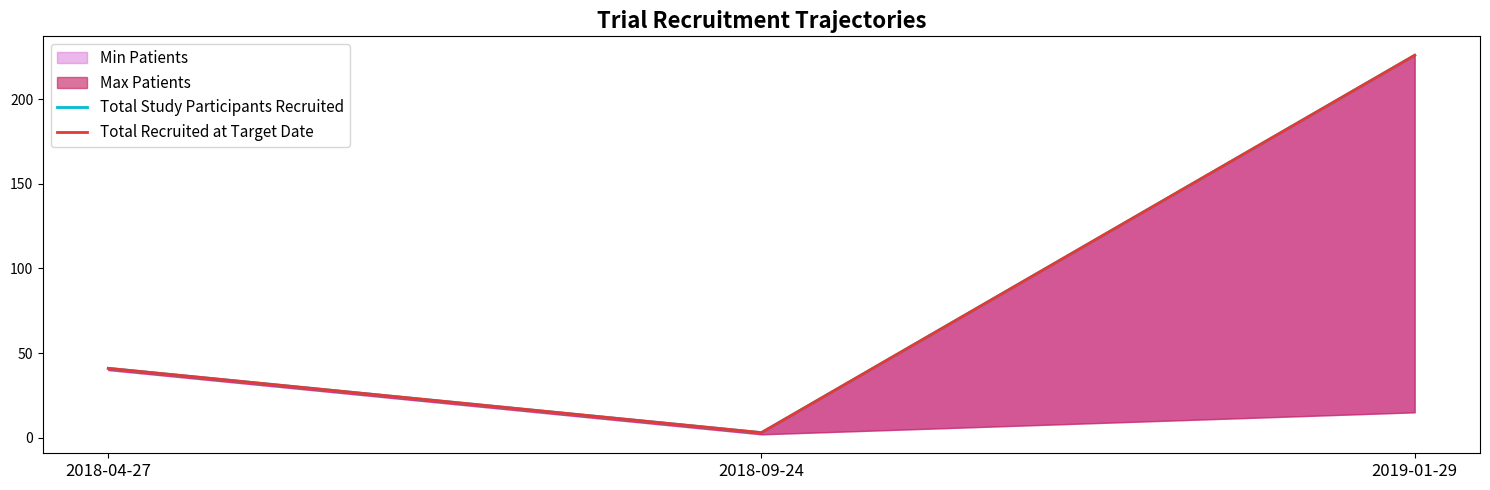

How many lines are shown in the chart?

2